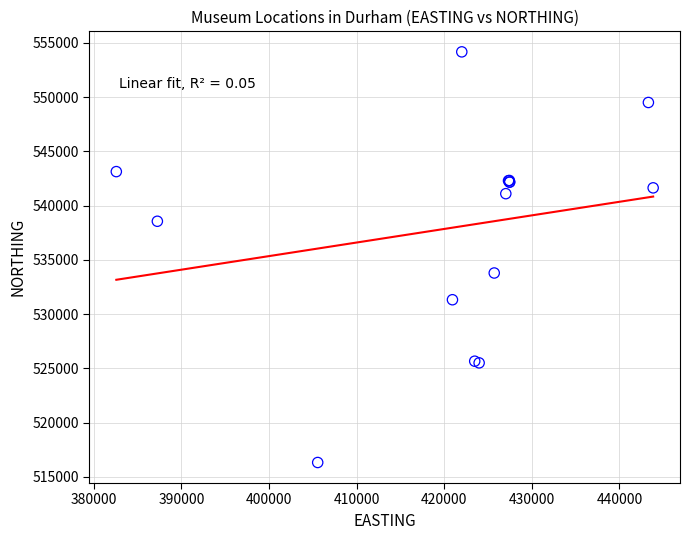

What Y value in the scatter plot is closest to 535241?

533783.8